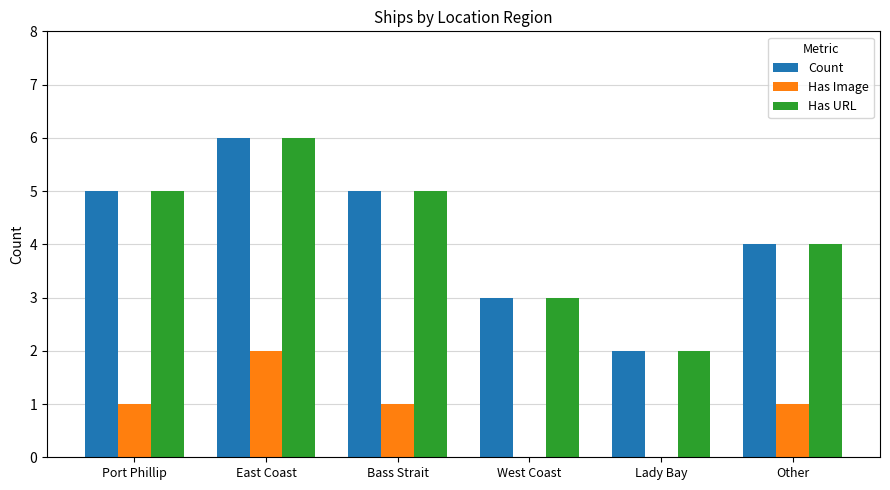

What is the sum of all Has Image values?

5